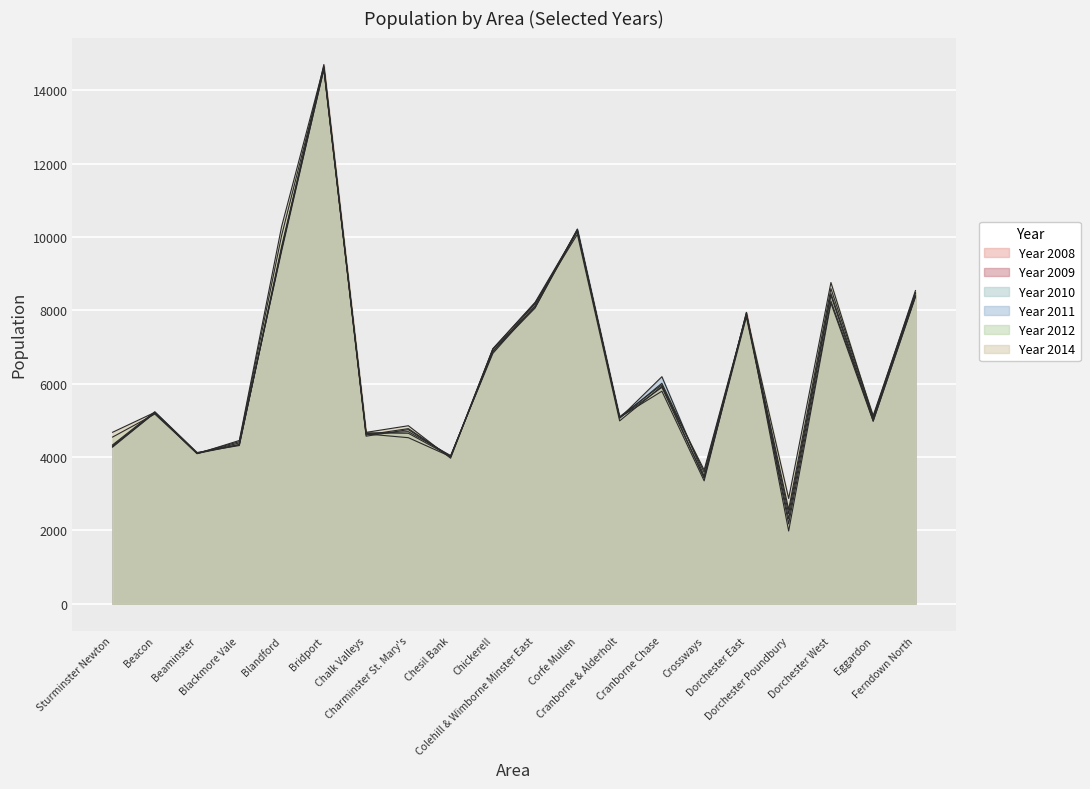

Between Cranborne & Alderholt and Eggardon, which is larger?

Cranborne & Alderholt